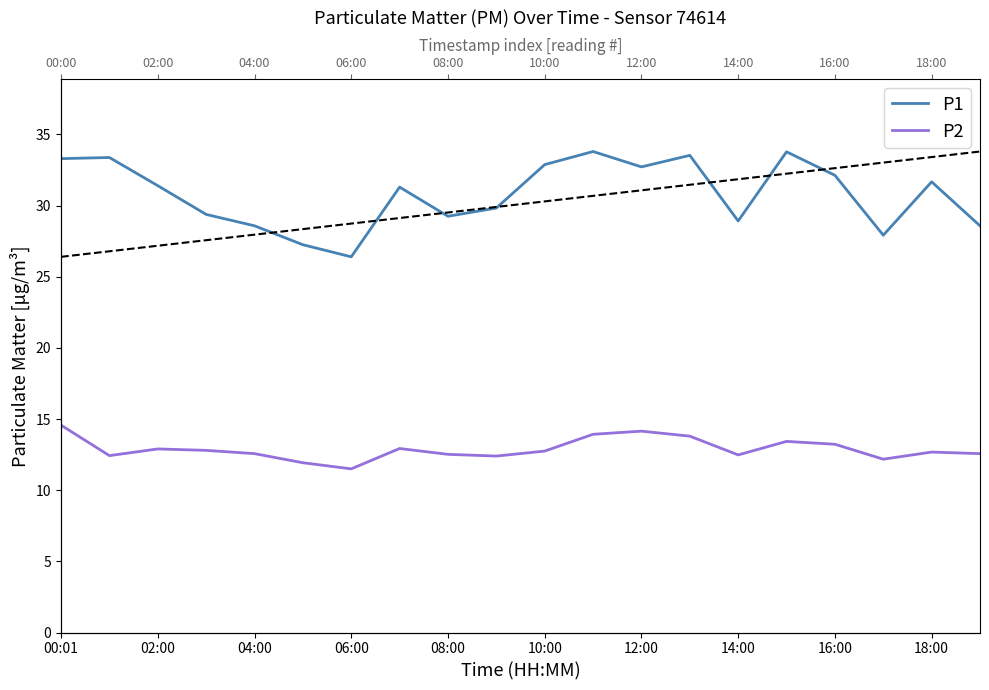

How many lines are shown in the chart?

2